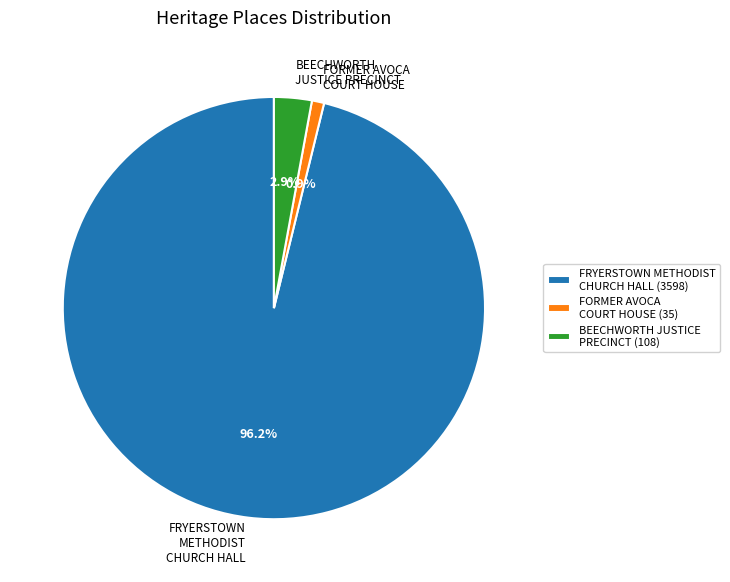

Rank the categories by value from lowest to highest.

FORMER AVOCA COURT HOUSE, BEECHWORTH JUSTICE PRECINCT, FRYERSTOWN METHODIST CHURCH HALL